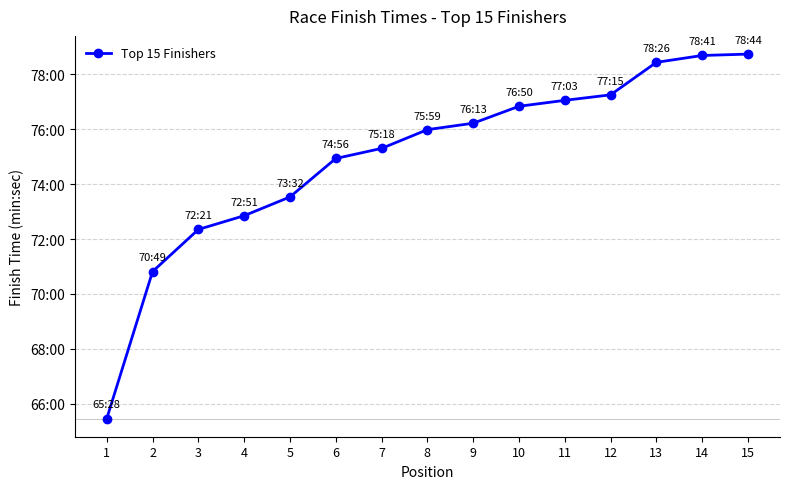

Is this an area chart (filled region under the line)?

No